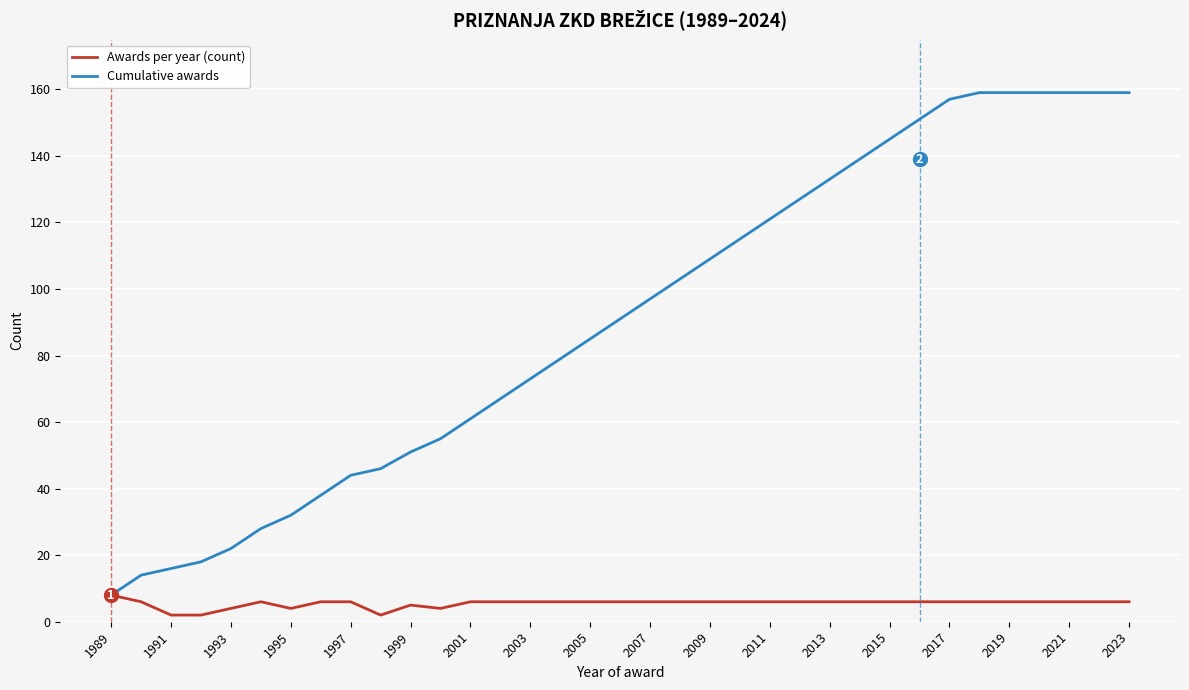

Which series has the largest range (max minus min)?

Cumulative awards